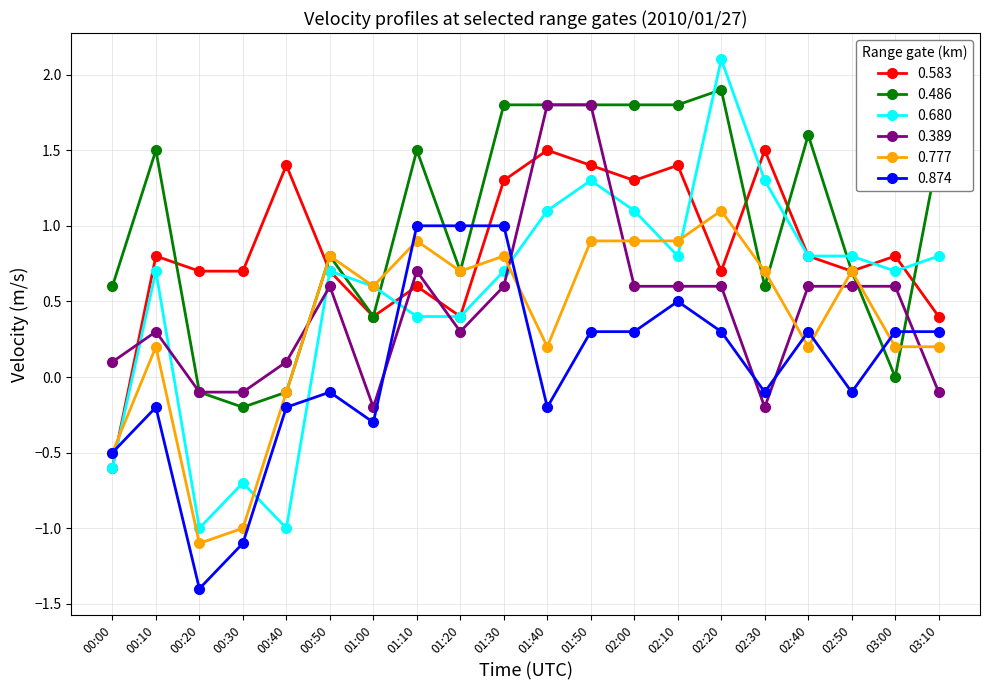

Where is the first local maximum for 0.389?

00:10